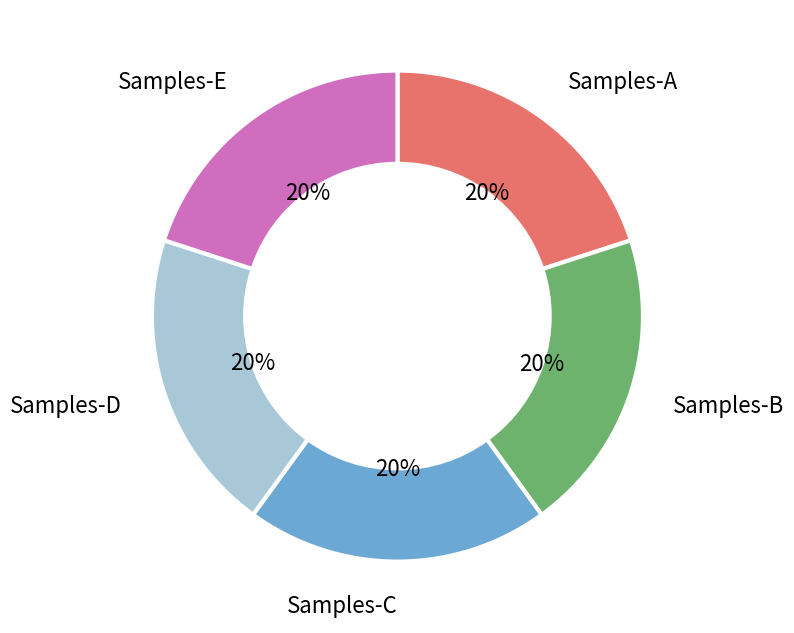

Combined, do Samples-C and Samples-A account for over 50%?

No